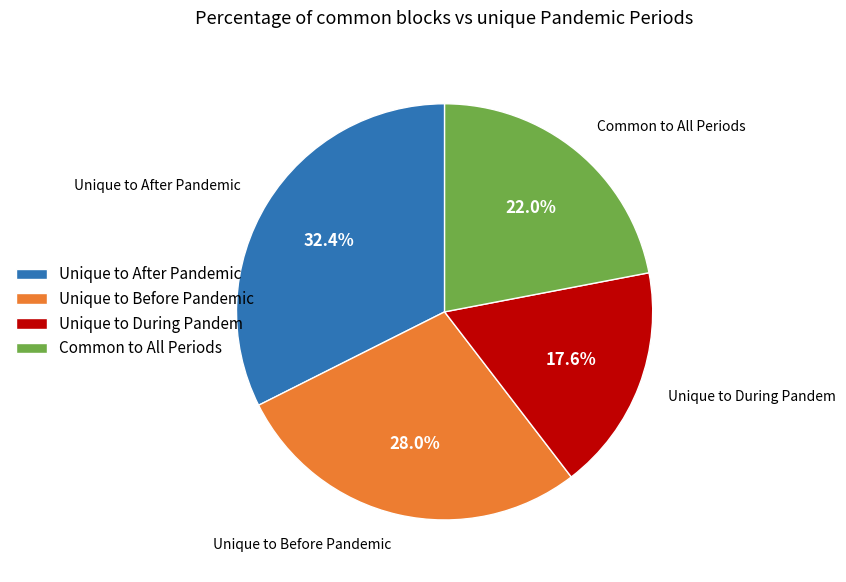

What is the total percentage of Unique to Before Pandemic and Unique to After Pandemic?

60.4%